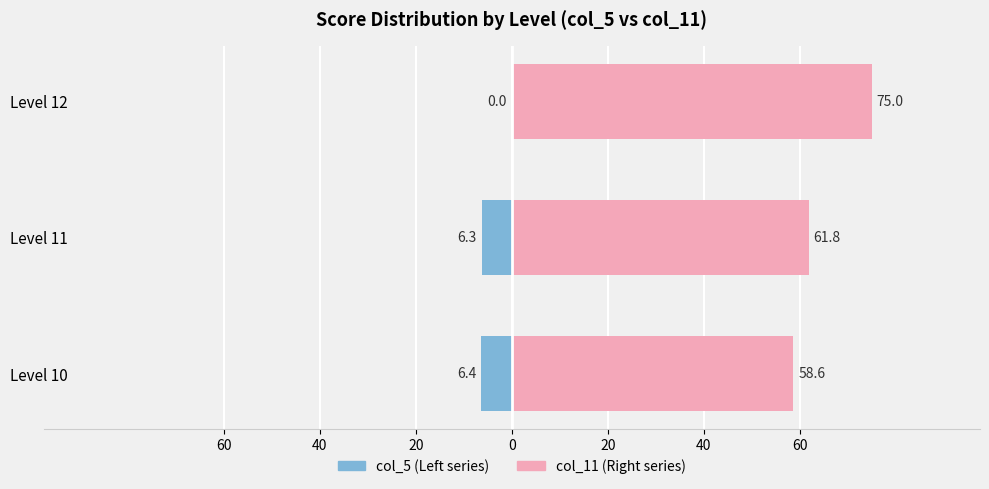

Which series has the largest total across all categories?

col_11 (right)